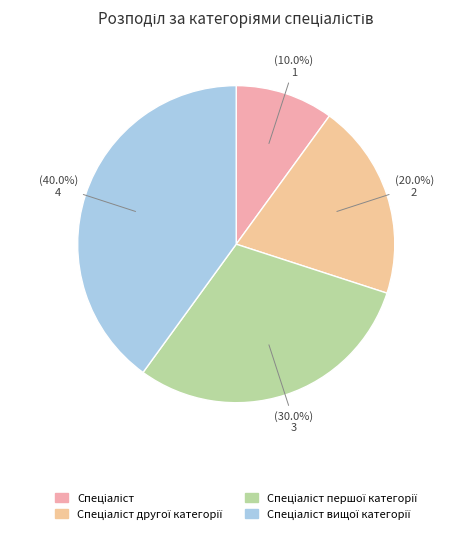

Is there any slice that represents more than half of the pie?

No